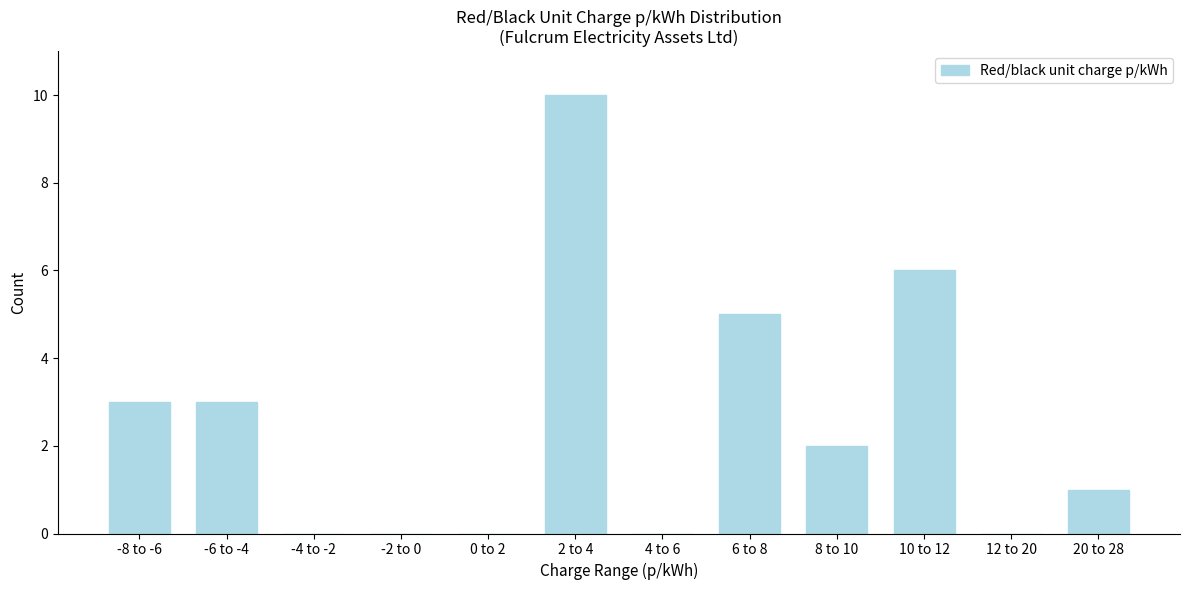

Reading left to right, what are all the values shown in this chart?

-8 to -6=3	-6 to -4=3	-4 to -2=0	-2 to 0=0	0 to 2=0	2 to 4=10	4 to 6=0	6 to 8=5	8 to 10=2	10 to 12=6	12 to 20=0	20 to 28=1